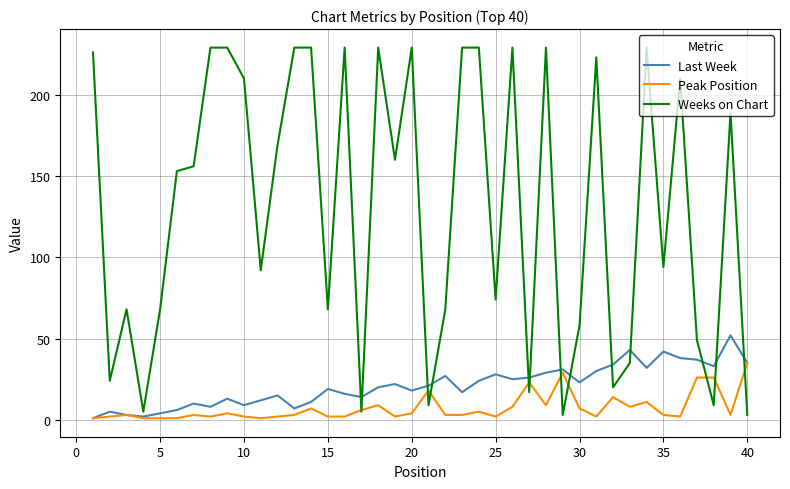

What is the maximum value shown in the chart?

229